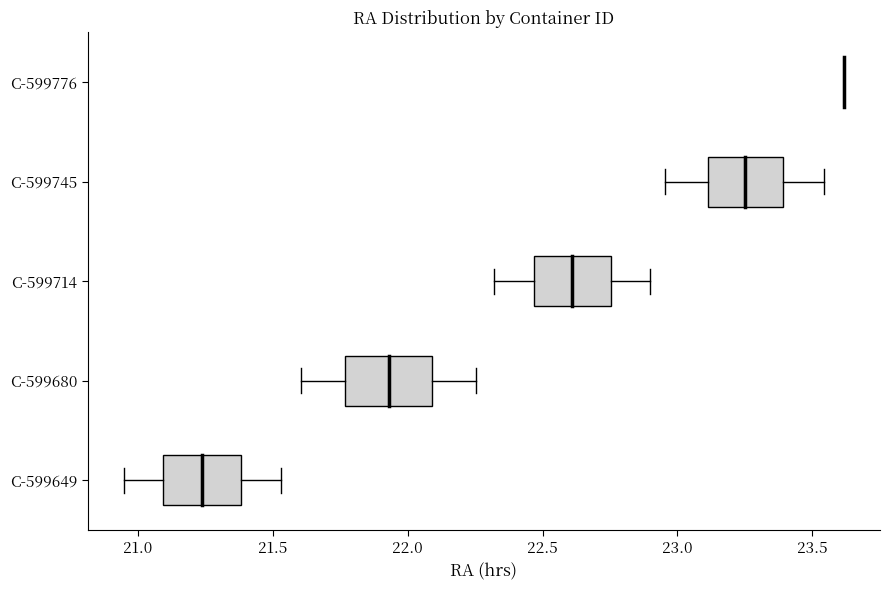

Reading bottom to top, read every box against the x-axis: the position of its median line, the range the box covers, and the ends of its whiskers. The values are not printed on the chart, so give them approximately, as read against the axis.

C-599649: median 21.25, box 21.10 to 21.40, whiskers 20.95 to 21.55
C-599680: median 21.95, box 21.75 to 22.10, whiskers 21.60 to 22.25
C-599714: median 22.60, box 22.45 to 22.75, whiskers 22.30 to 22.90
C-599745: median 23.25, box 23.10 to 23.40, whiskers 22.95 to 23.55
C-599776: box collapsed to a line at 23.60, whiskers 23.60 to 23.60